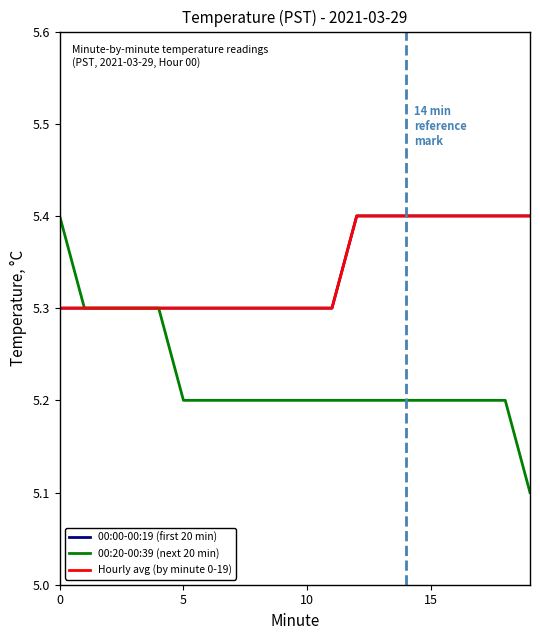

Does the chart have visible grid lines?

No